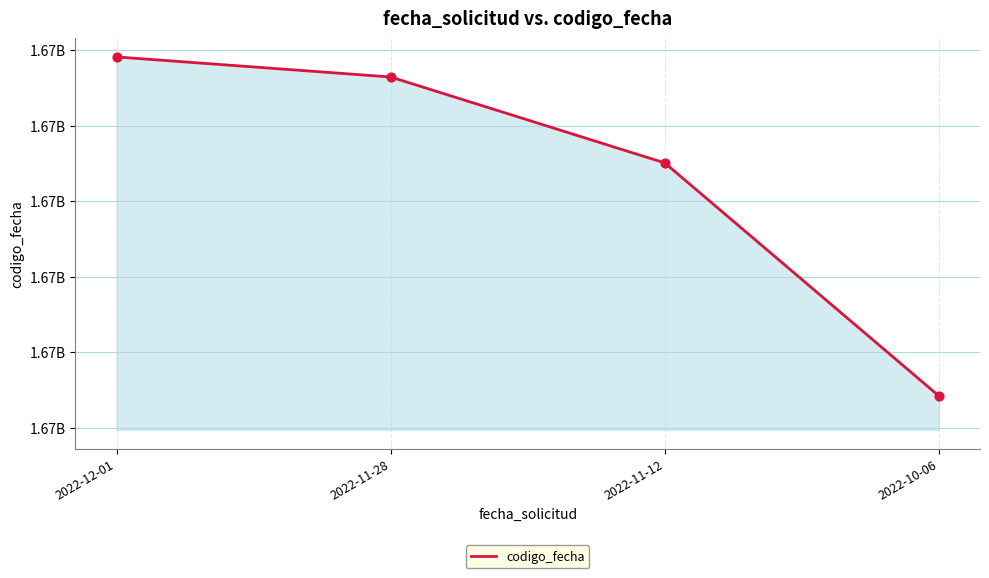

Between 2022-11-28 and 2022-11-12, which is larger?

2022-11-28